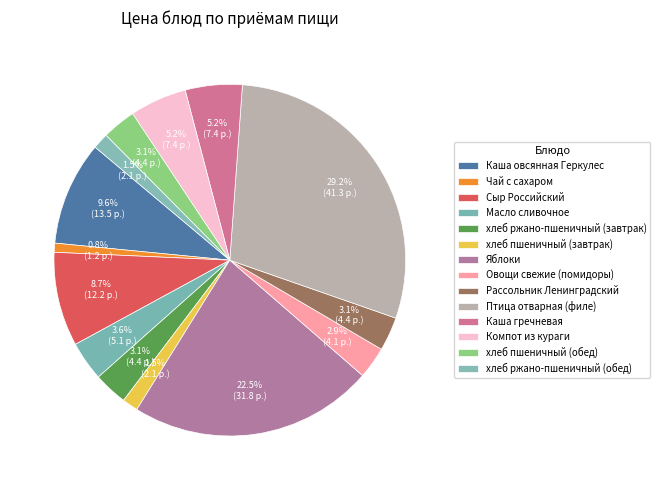

What is the largest slice in the pie chart?

Птица отварная (филе)